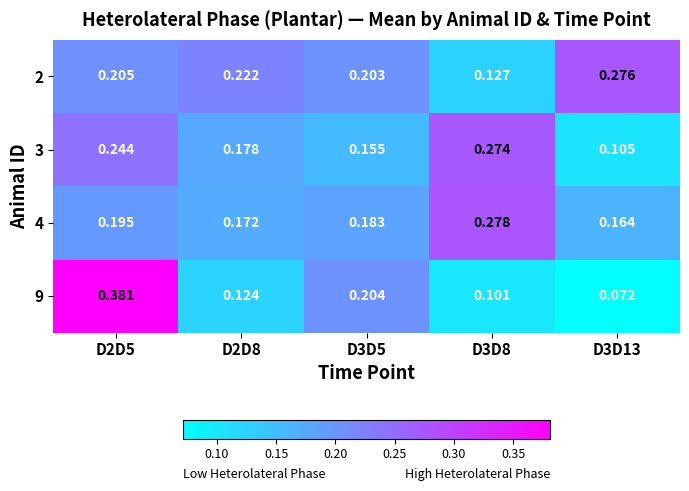

Rank the series by their maximum value, from highest to lowest.

9, 4, 2, 3